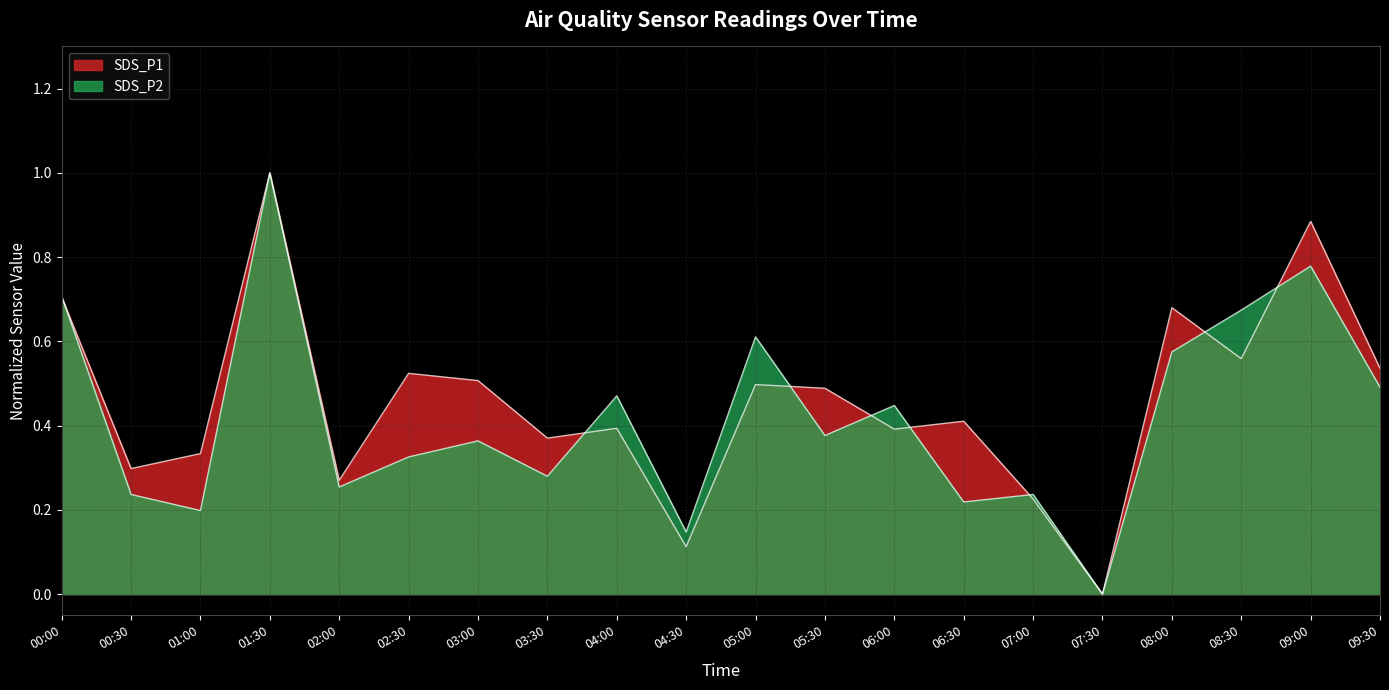

Is the value of SDS_P1 at 09:30 greater than the value of SDS_P2 at 06:30?

Yes